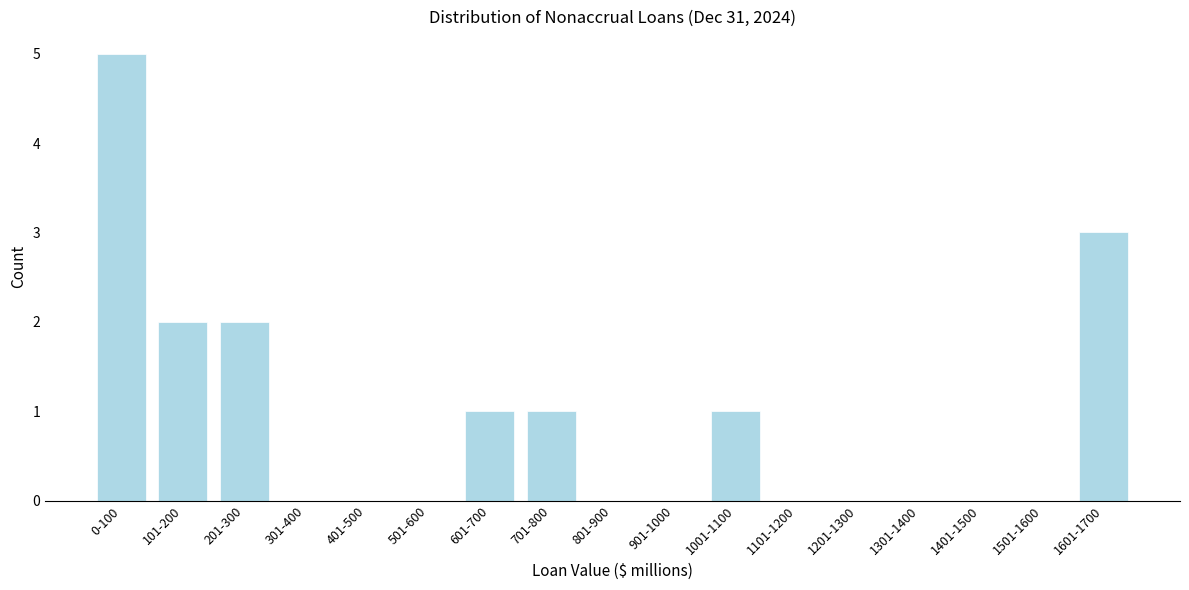

Reading left to right, what are all the values shown in this chart?

0-100=5	101-200=2	201-300=2	301-400=0	401-500=0	501-600=0	601-700=1	701-800=1	801-900=0	901-1000=0	1001-1100=1	1101-1200=0	1201-1300=0	1301-1400=0	1401-1500=0	1501-1600=0	1601-1700=3